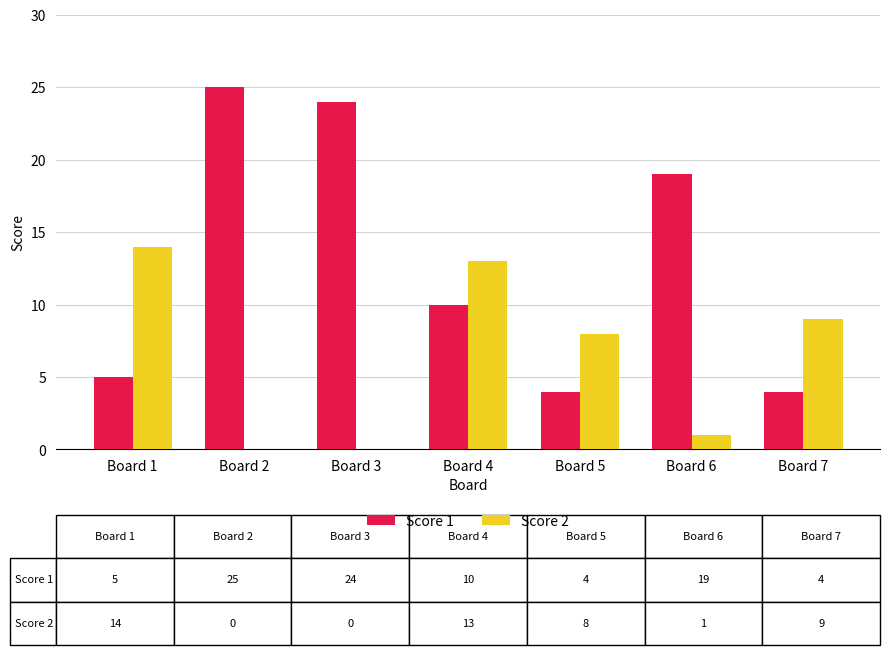

True or false: Score 2 has a value of 4 at Board 7.

False